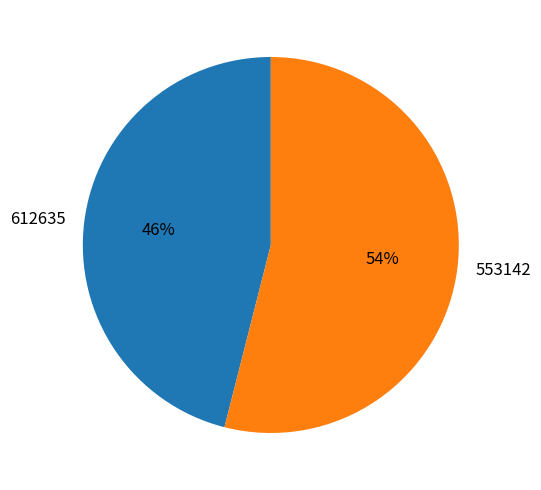

Which category has the biggest portion of the pie?

553142